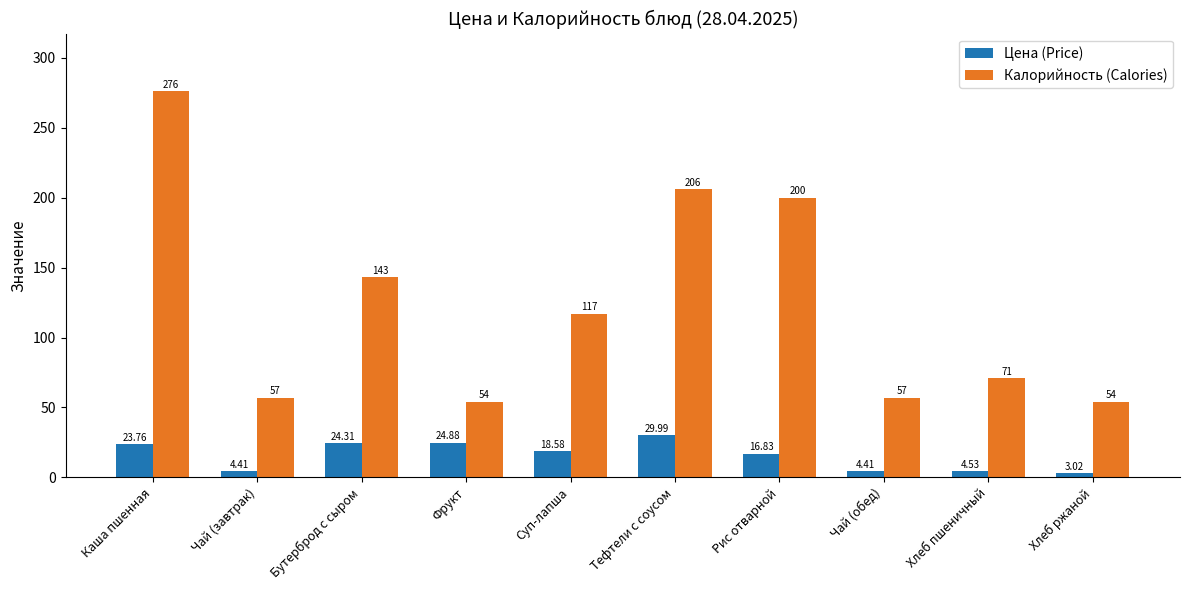

What is the total value across all series at Чай (обед)?

61.4